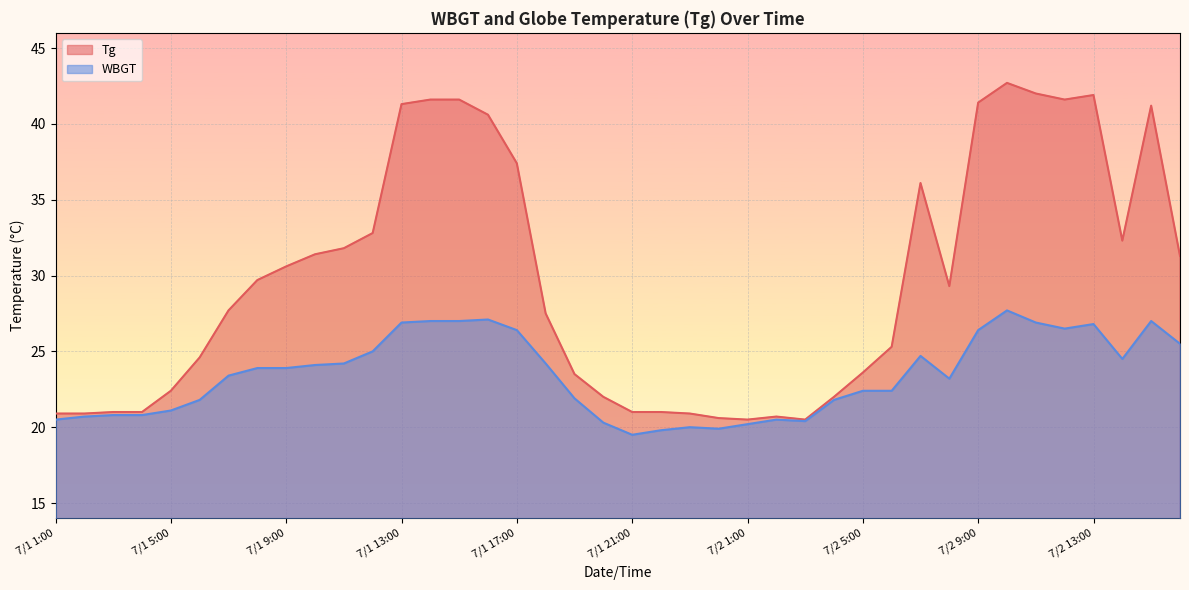

Read the WBGT value at 7/2 2:00.

20.5